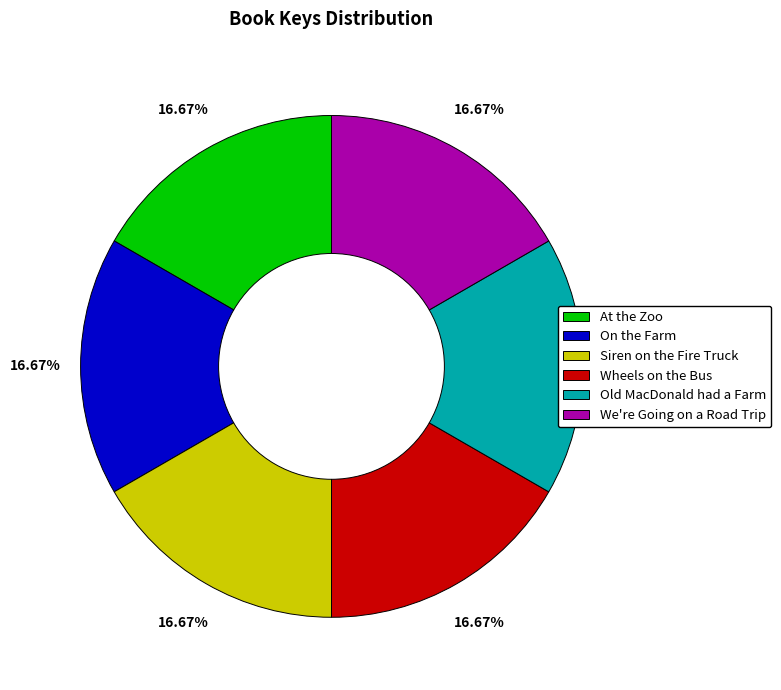

Count the number of slices in the pie.

6